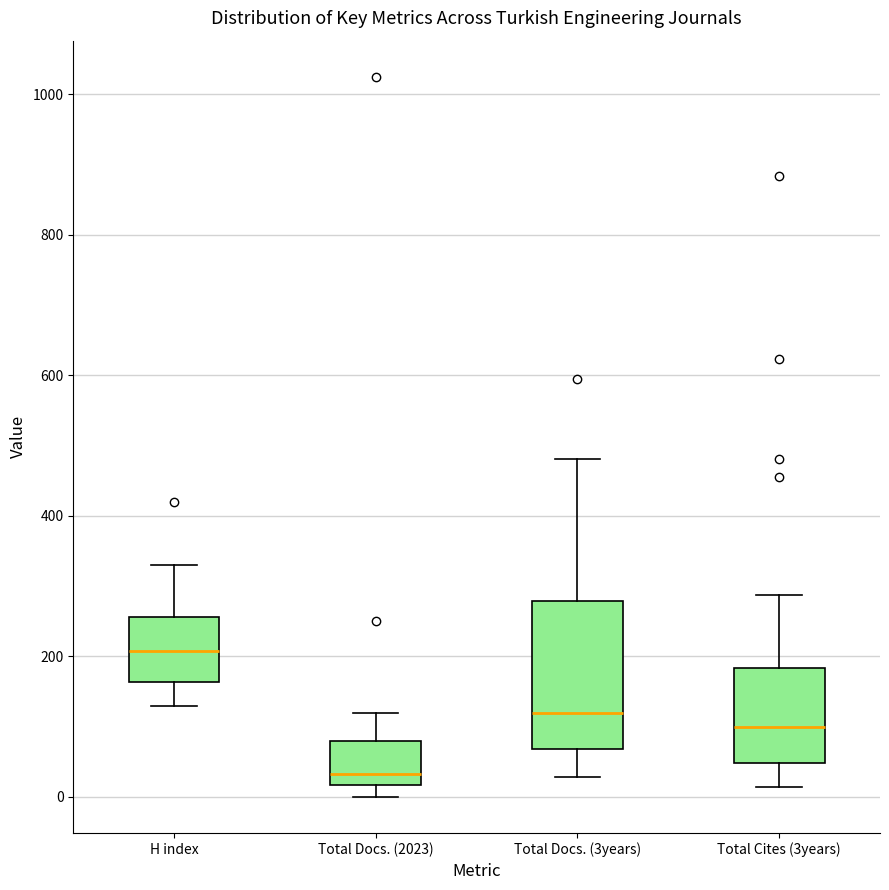

Reading left to right, transcribe this box plot: for each box, give where its median line is, the range the box spans, and where its two whiskers end, as read against the y-axis. The values are not printed on the chart, so give them approximately, as read against the axis.

H index: median 200, box 160 to 260, whiskers 120 to 340
Total Docs. (2023): median 40, box 20 to 80, whiskers 0 to 120
Total Docs. (3years): median 120, box 60 to 280, whiskers 20 to 480
Total Cites (3years): median 100, box 40 to 180, whiskers 20 to 280